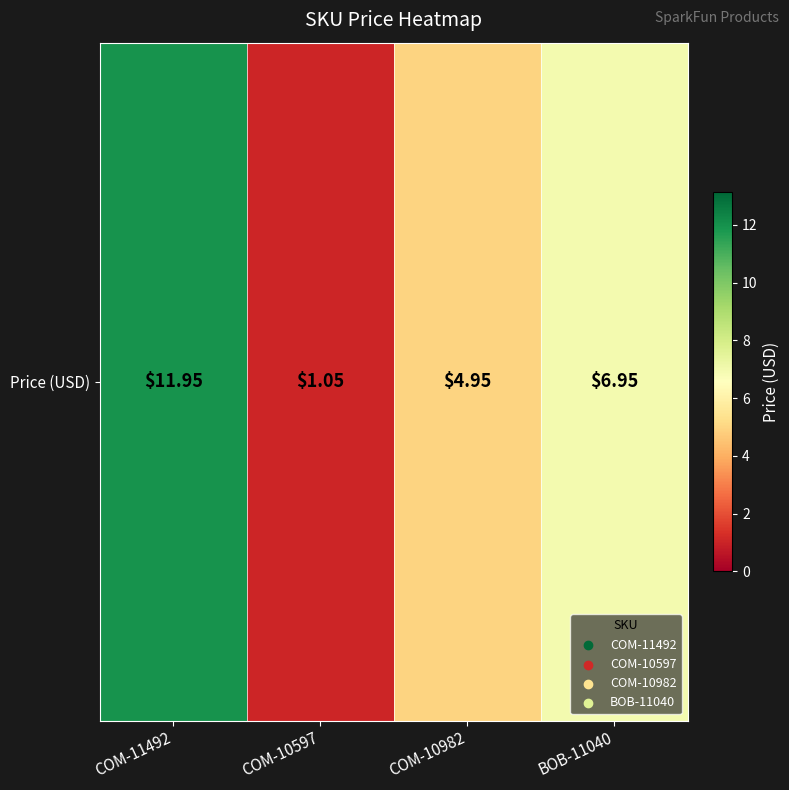

What is the average value?

6.2